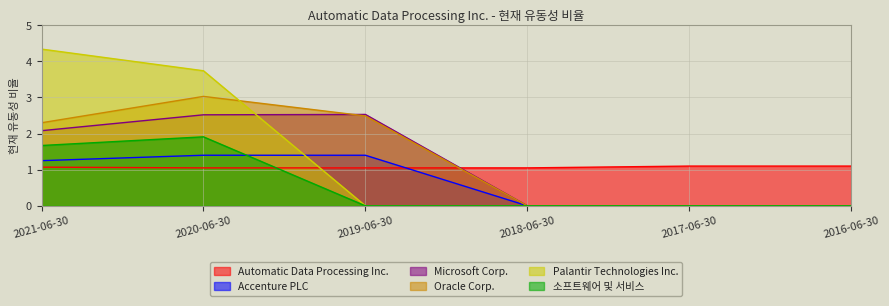

List the labels in order of Oracle Corp. value, smallest first.

2018-06-30, 2017-06-30, 2016-06-30, 2021-06-30, 2019-06-30, 2020-06-30